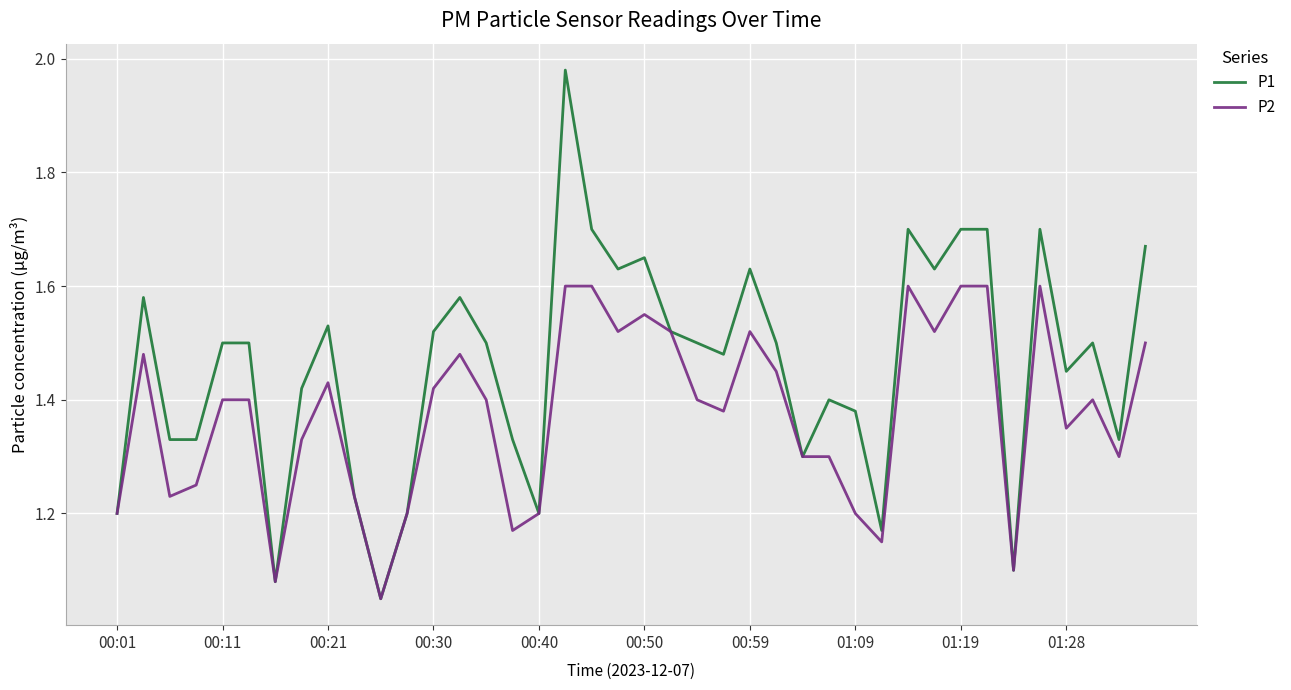

Rank the series by their maximum value, from lowest to highest.

P2, P1